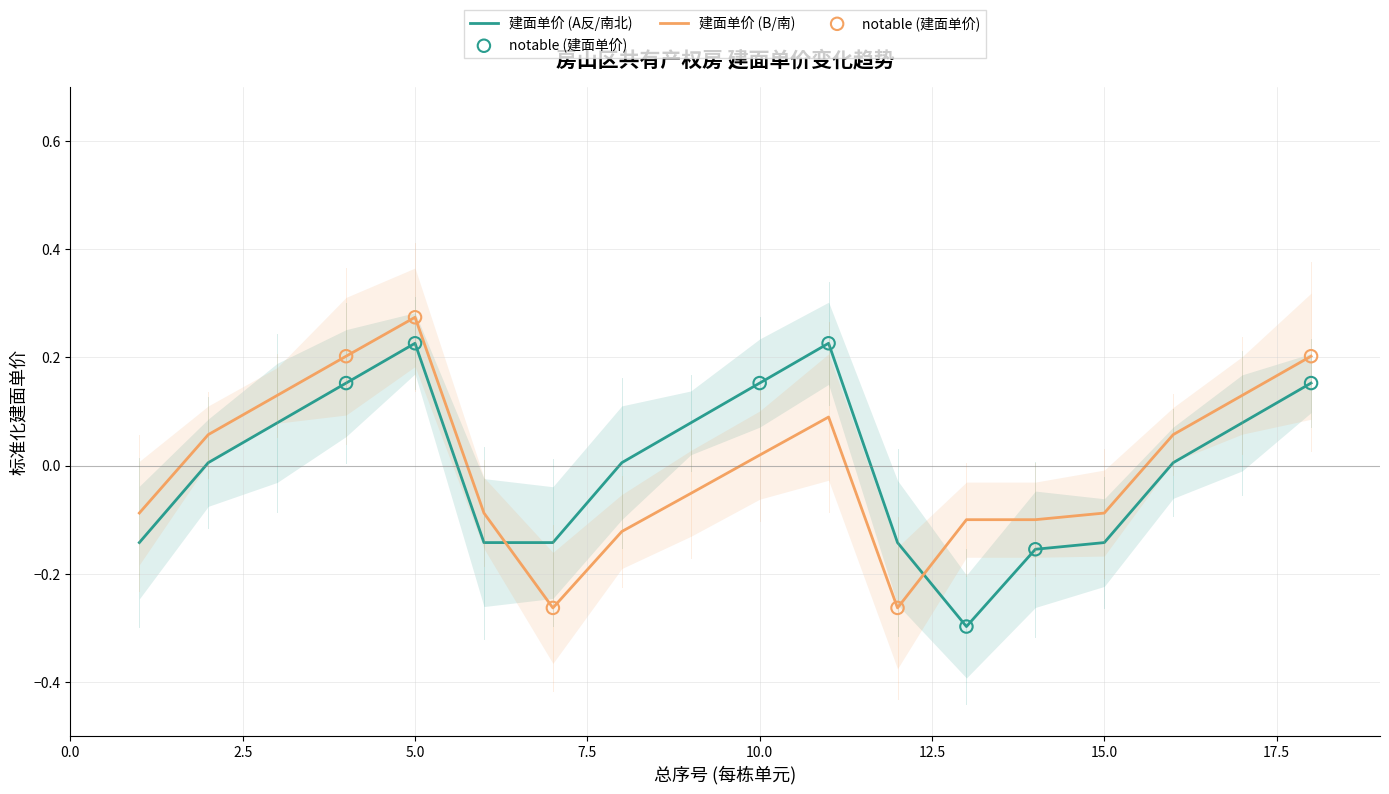

Which series contains the lowest Y value?

建面单价 (A反/南北)